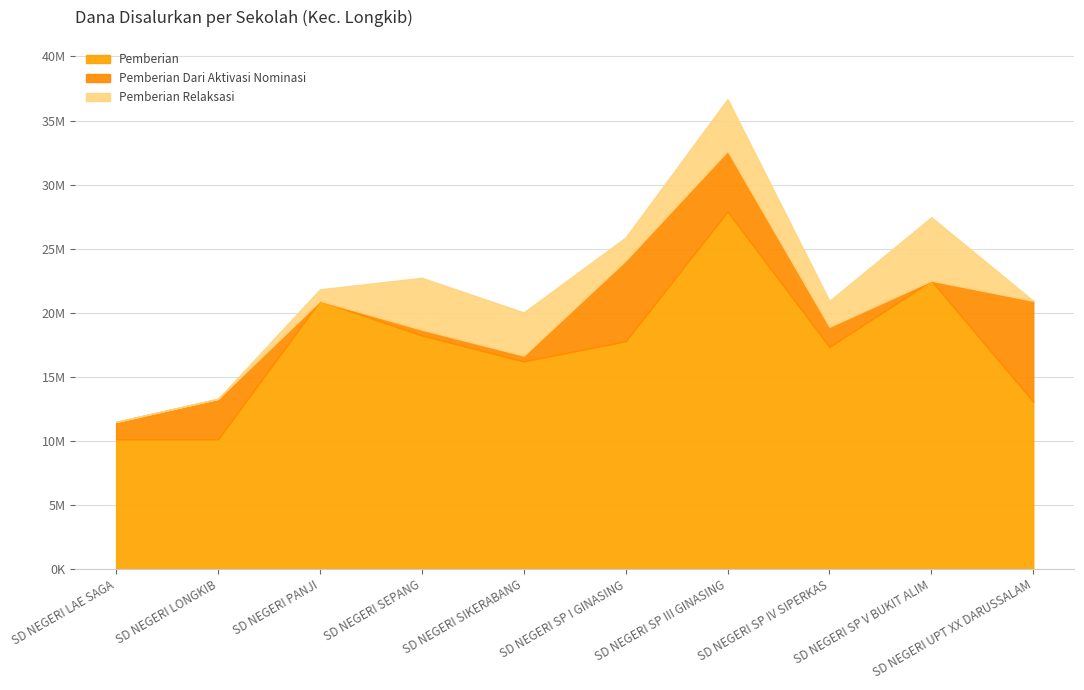

Is the value of Pemberian Relaksasi at SD NEGERI SEPANG greater than the value of Pemberian at SD NEGERI UPT XX DARUSSALAM?

No